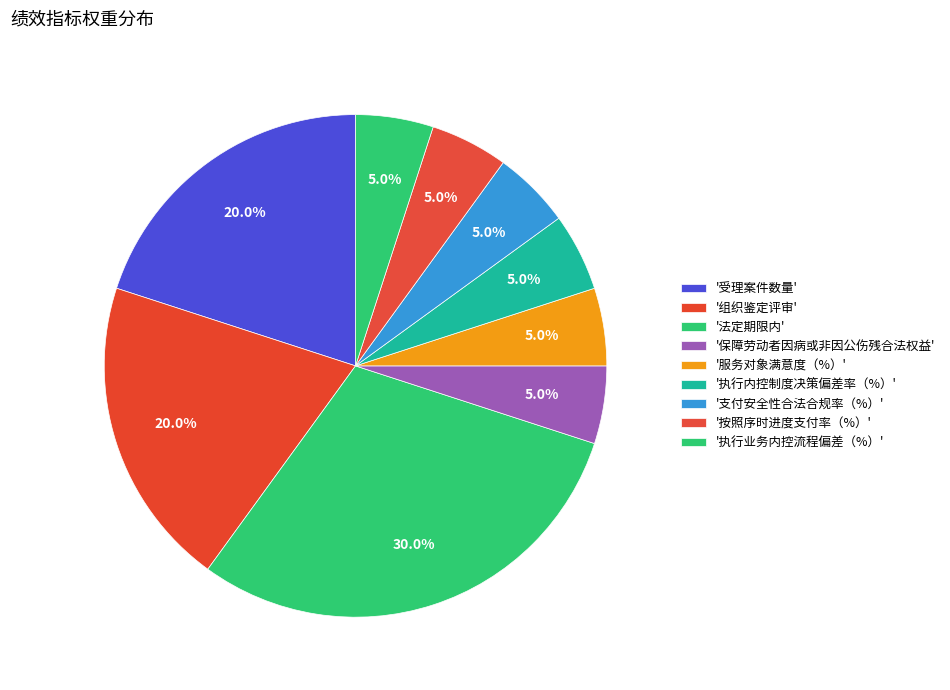

To the nearest percent, what is the average slice percentage?

11%